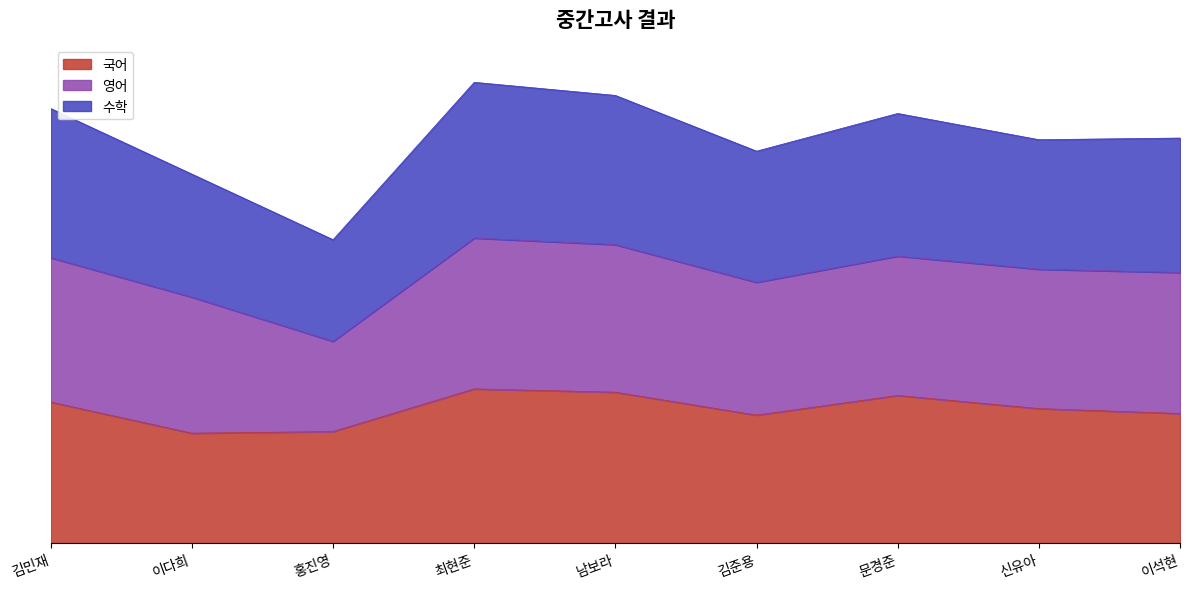

What is the maximum value for 수학?

281